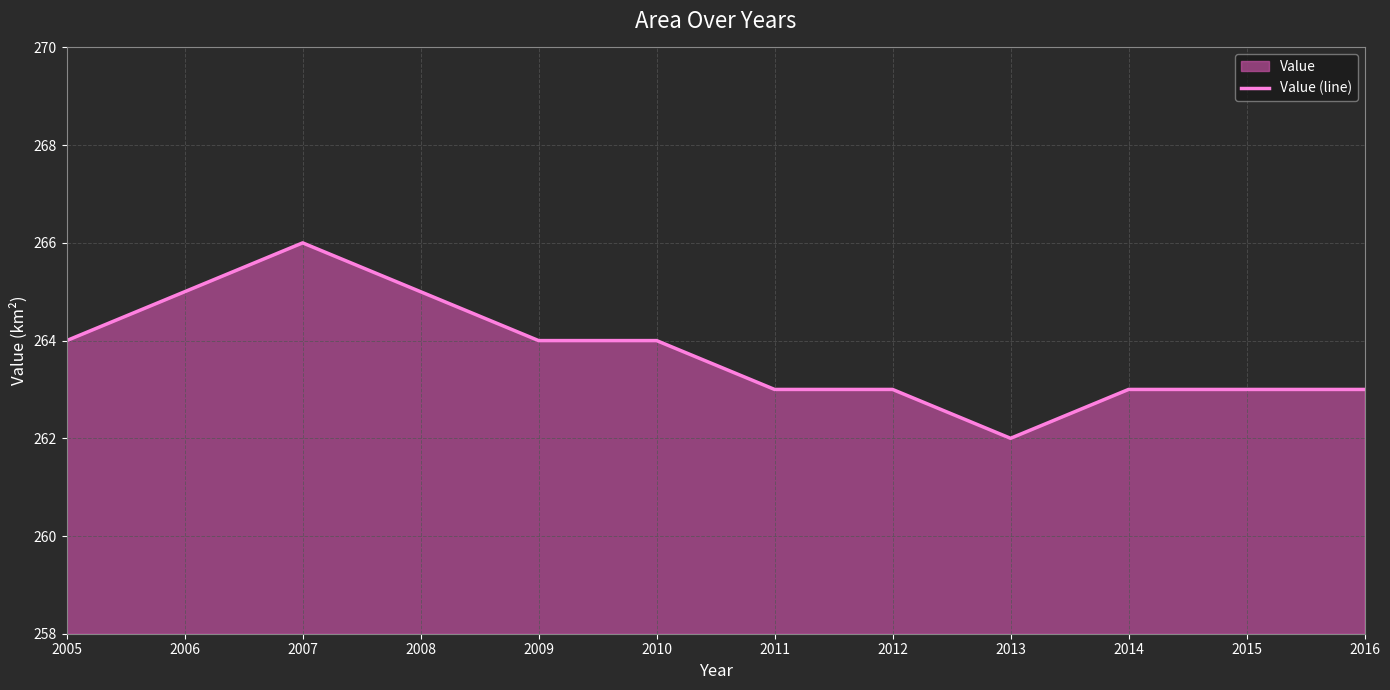

List the labels in order of value, largest first.

2007, 2006, 2008, 2005, 2009, 2010, 2011, 2012, 2014, 2015, 2016, 2013